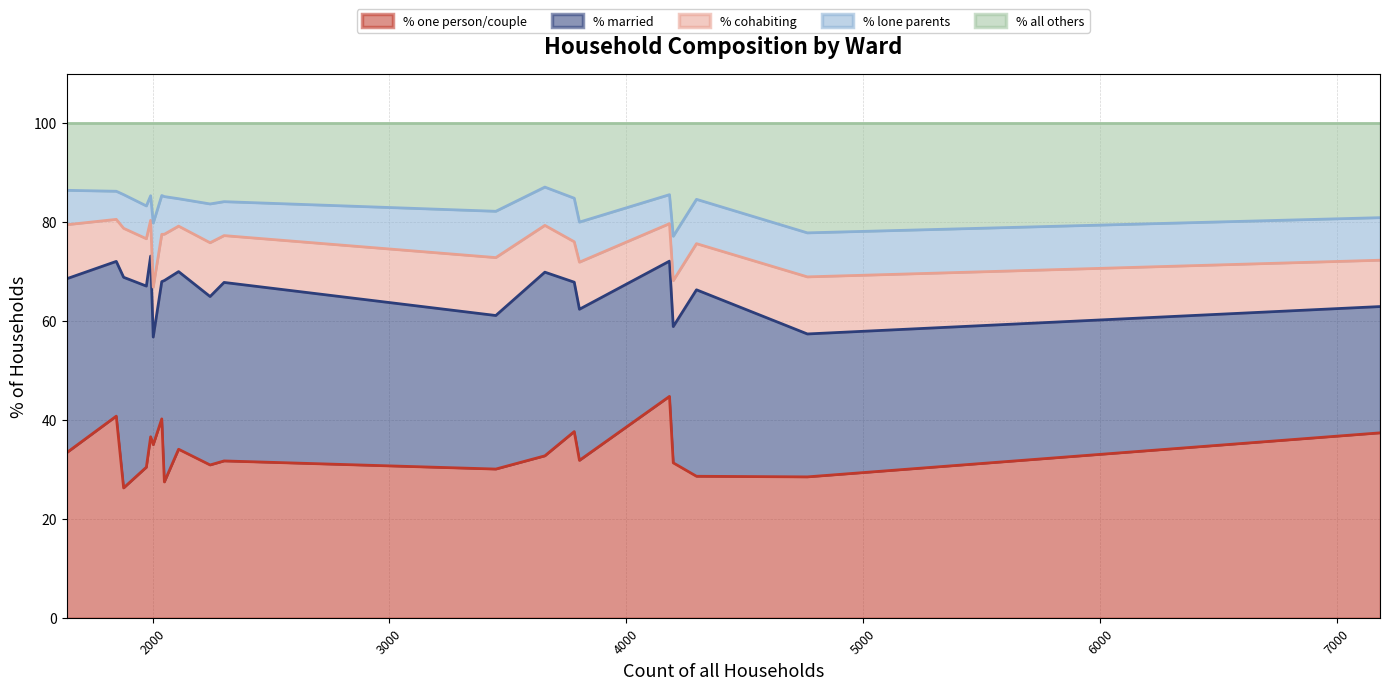

What position from the right is Bridport Ward?

16